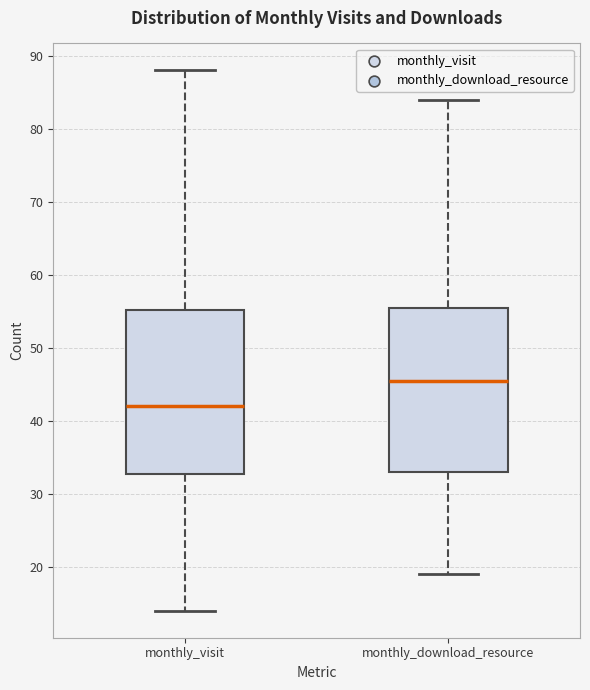

Reading left to right, transcribe this box plot: for each box, give where its median line is, the range the box spans, and where its two whiskers end, as read against the y-axis. The values are not printed on the chart, so give them approximately, as read against the axis.

monthly_visit: median 42, box 33 to 55, whiskers 14 to 88
monthly_download_resource: median 46, box 33 to 56, whiskers 19 to 84